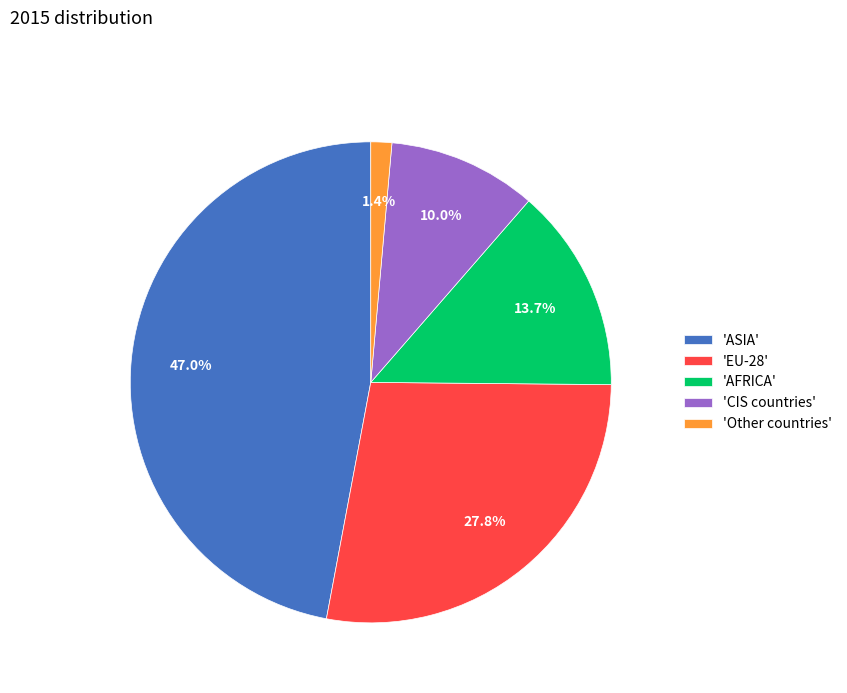

Which category has the biggest portion of the pie?

'ASIA'